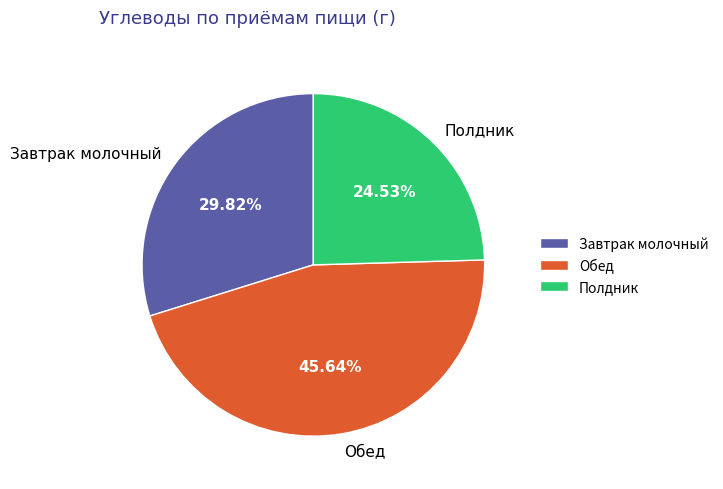

Which slice is the largest?

Обед